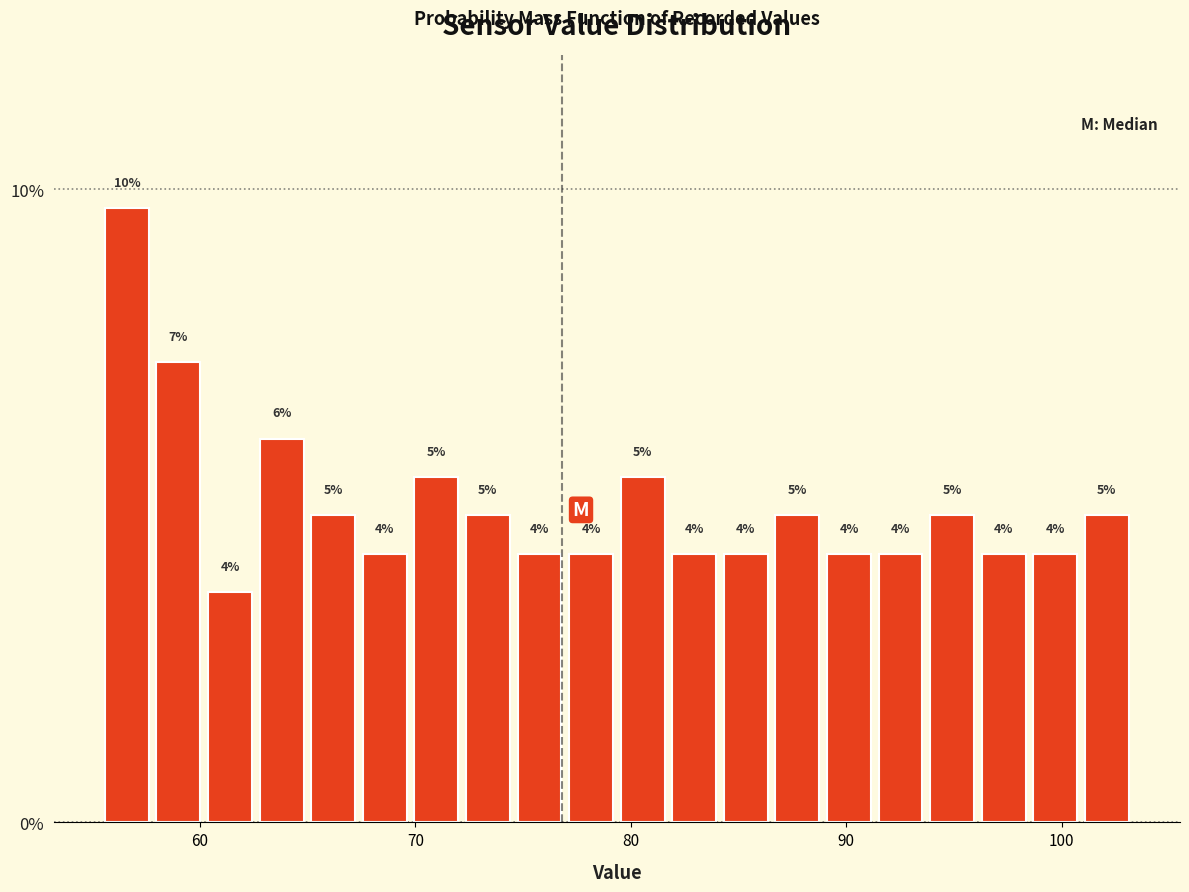

Around what value on the x-axis is the tallest bar? Give the approximate position of its centre, as read against the axis.

57